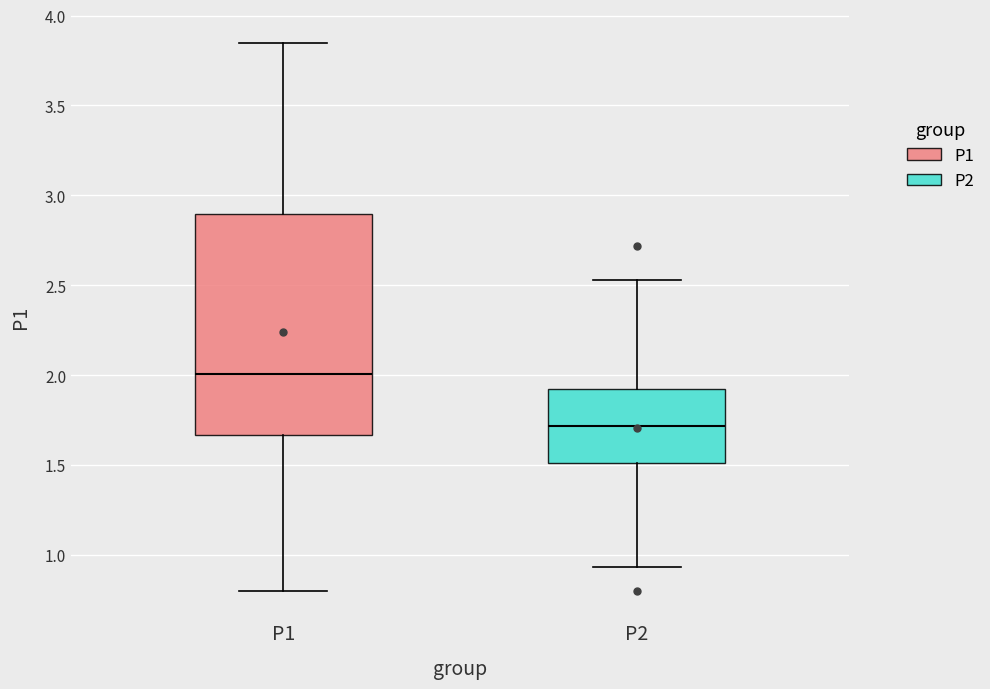

Where is the lower edge of the box for P1 on the y-axis? The values are not printed on the chart, so give them approximately, as read against the axis.

1.65